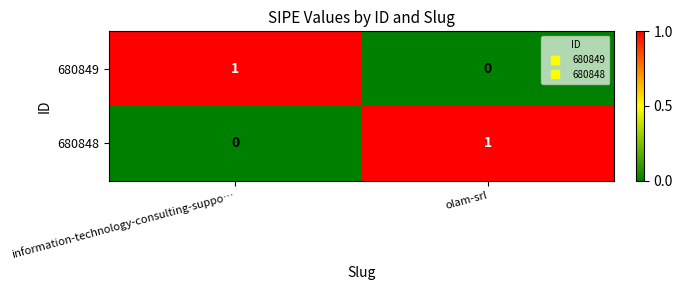

At olam-srl, list the series in order from smallest to largest.

680849, 680848